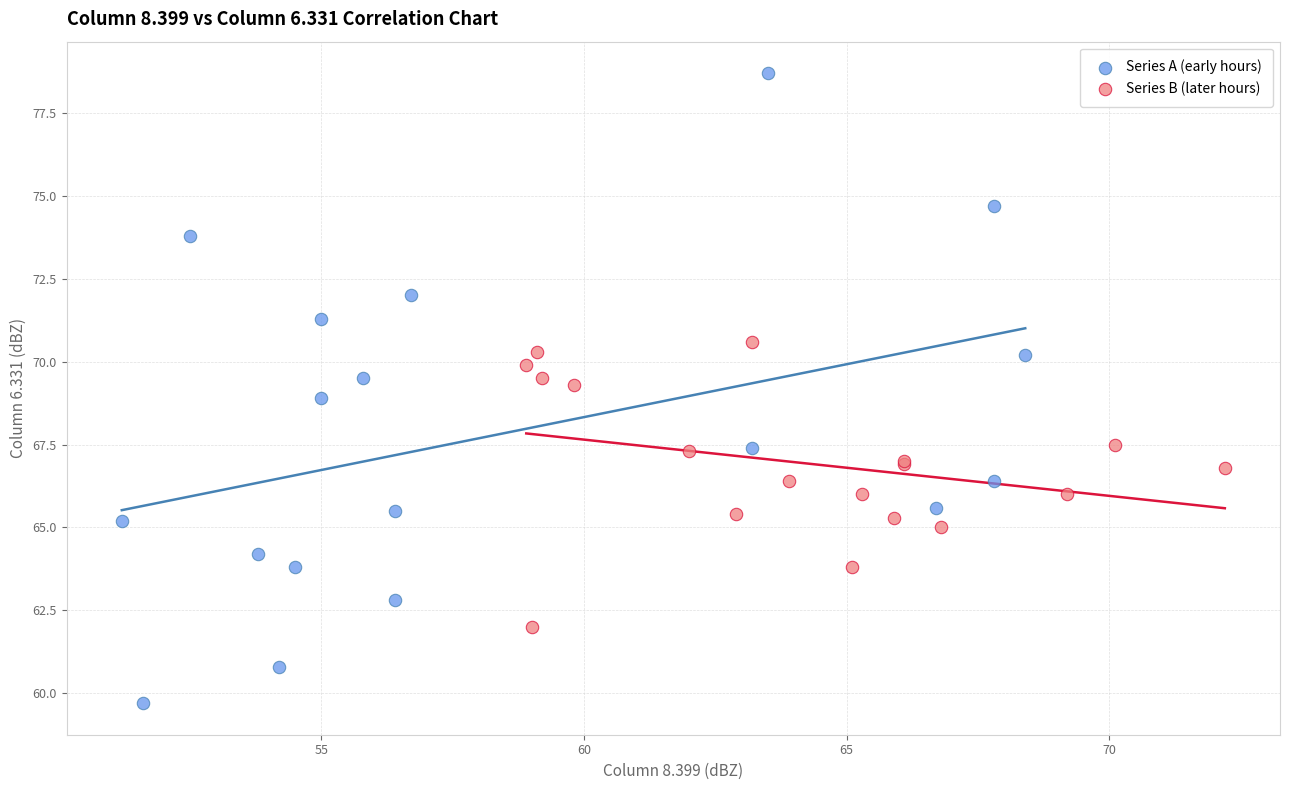

Which series has the largest Y range (max minus min)?

Series A (early hours)